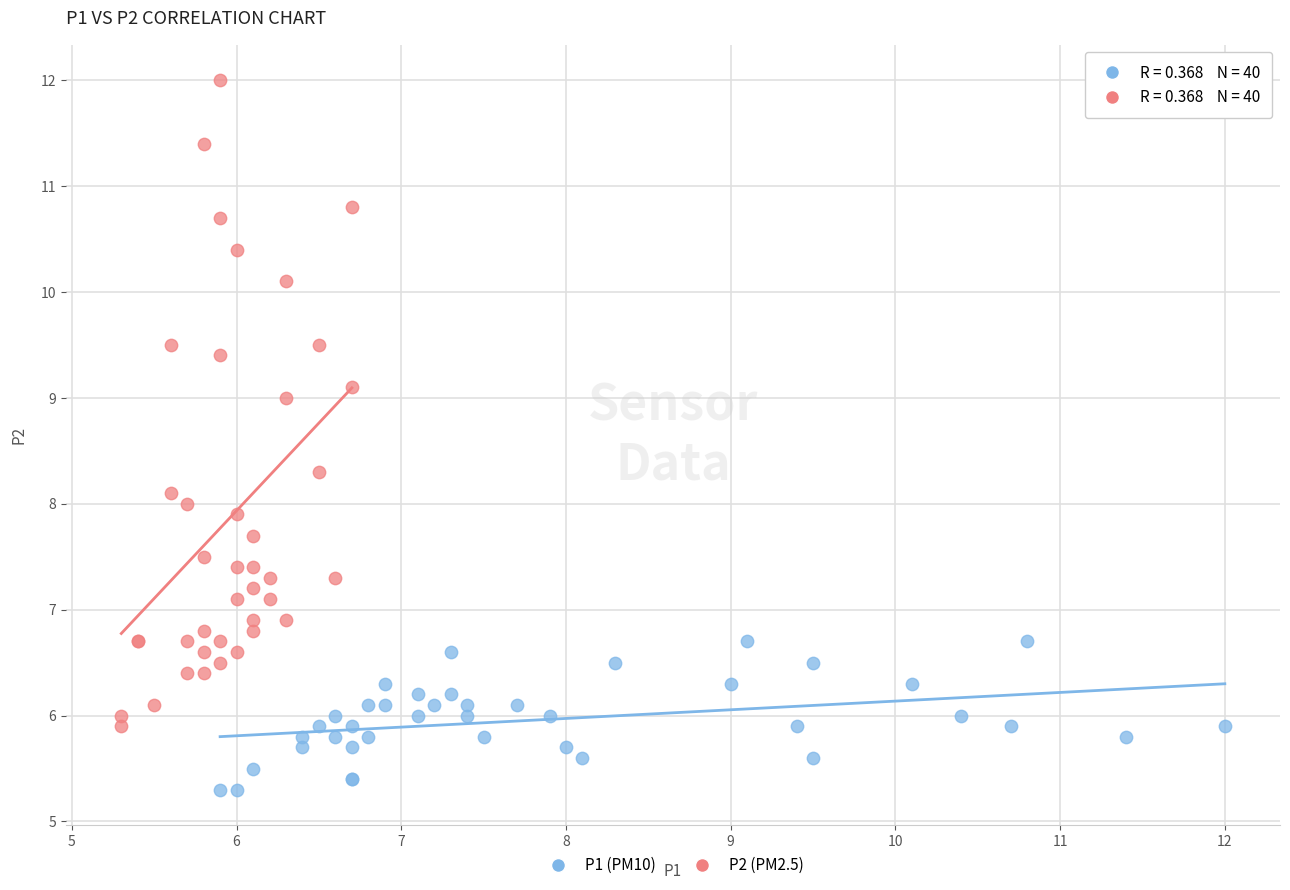

Which series has the widest spread of Y values?

P2 (PM2.5)